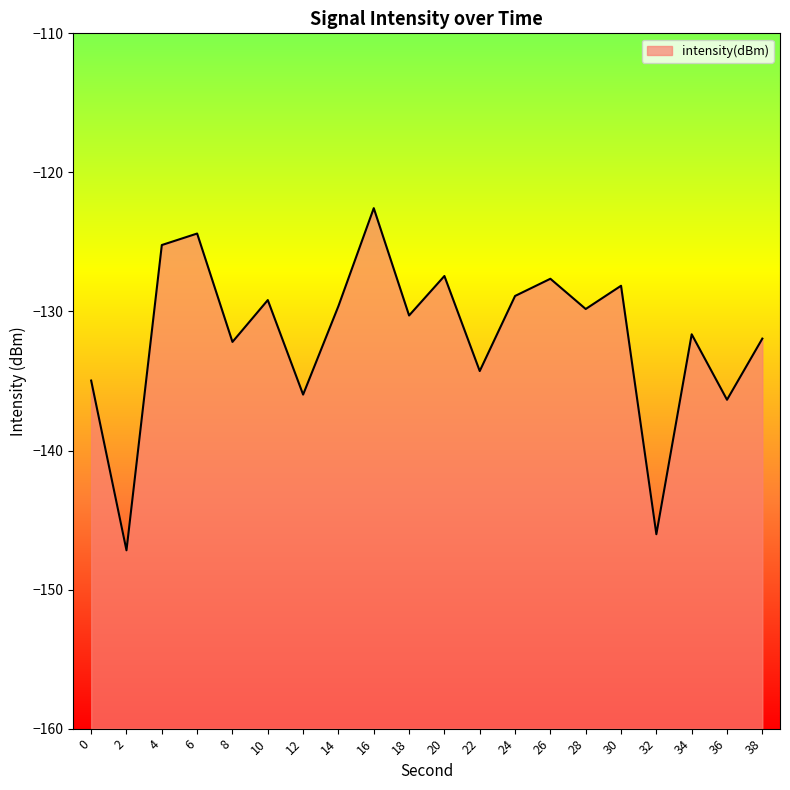

Where is the first local minimum?

2